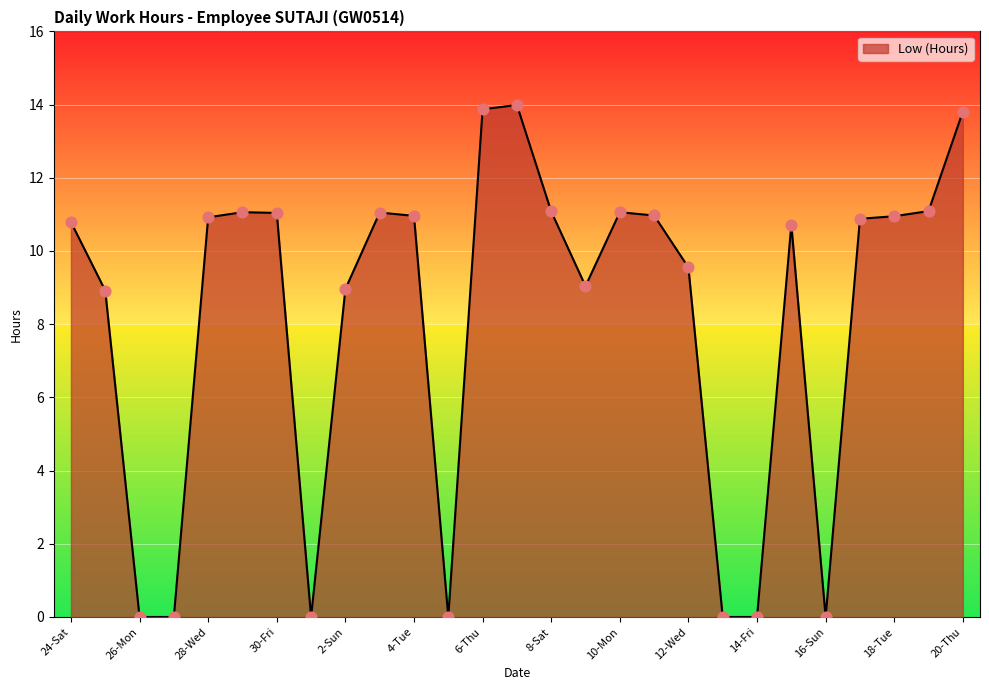

What is the maximum value shown in the chart?

14.0